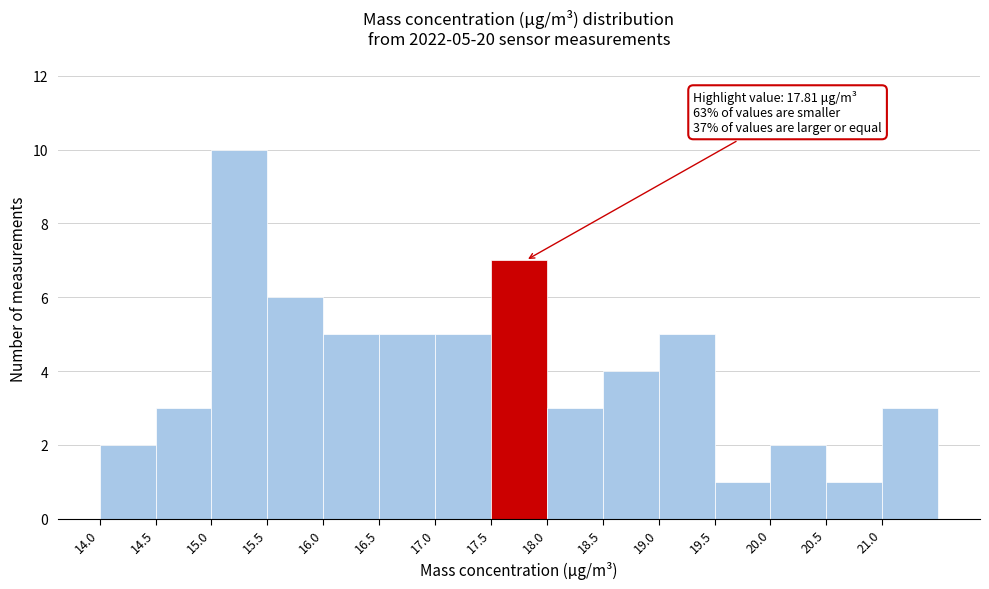

Which range on the x-axis has the tallest bar?

15.0 to 15.5